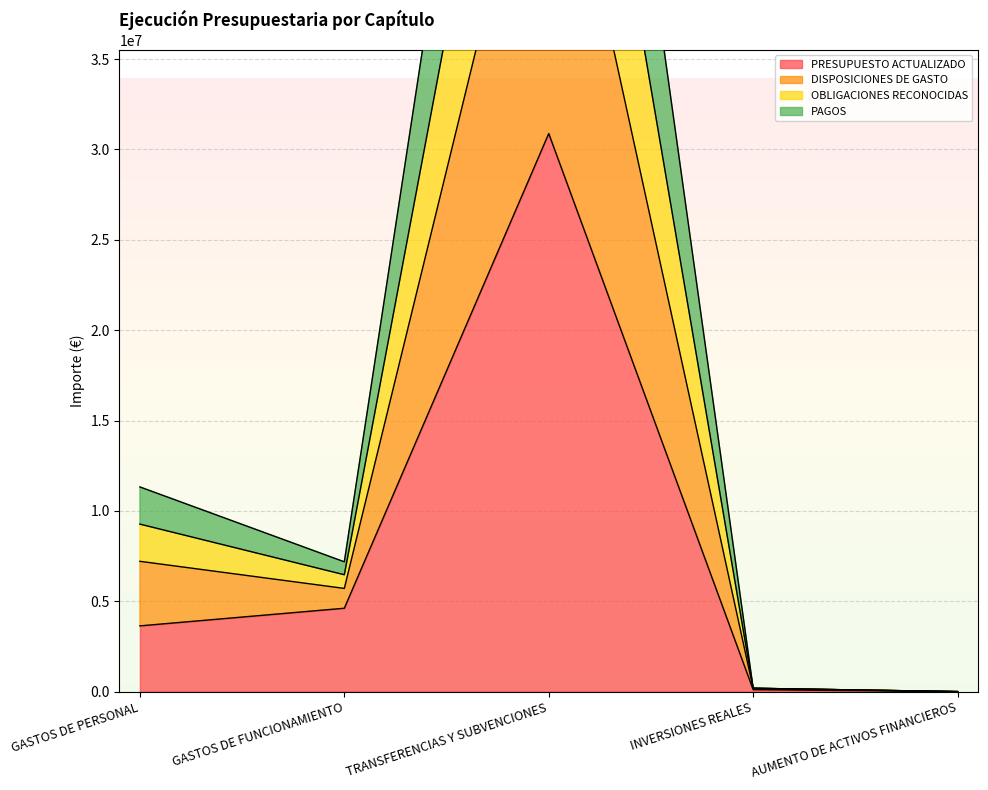

At which label is PRESUPUESTO ACTUALIZADO closest to 15439262?

GASTOS DE FUNCIONAMIENTO